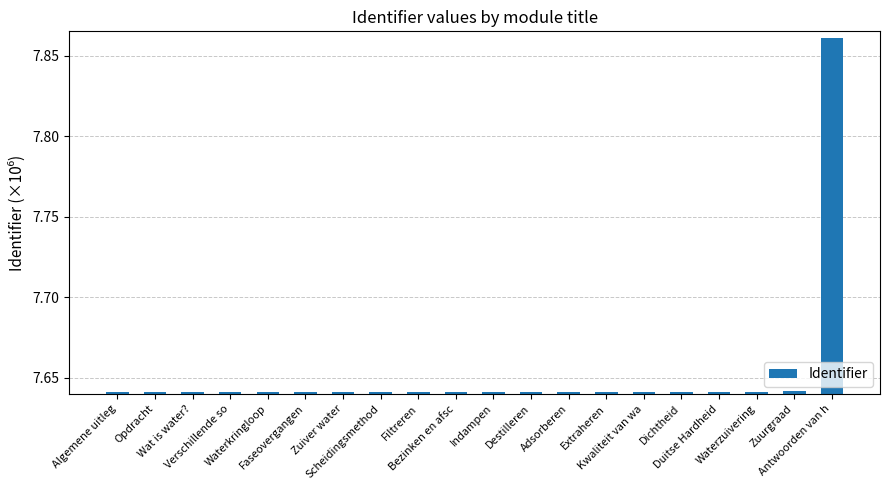

What is the label of the 4th bar from the right?

Duitse Hardheid